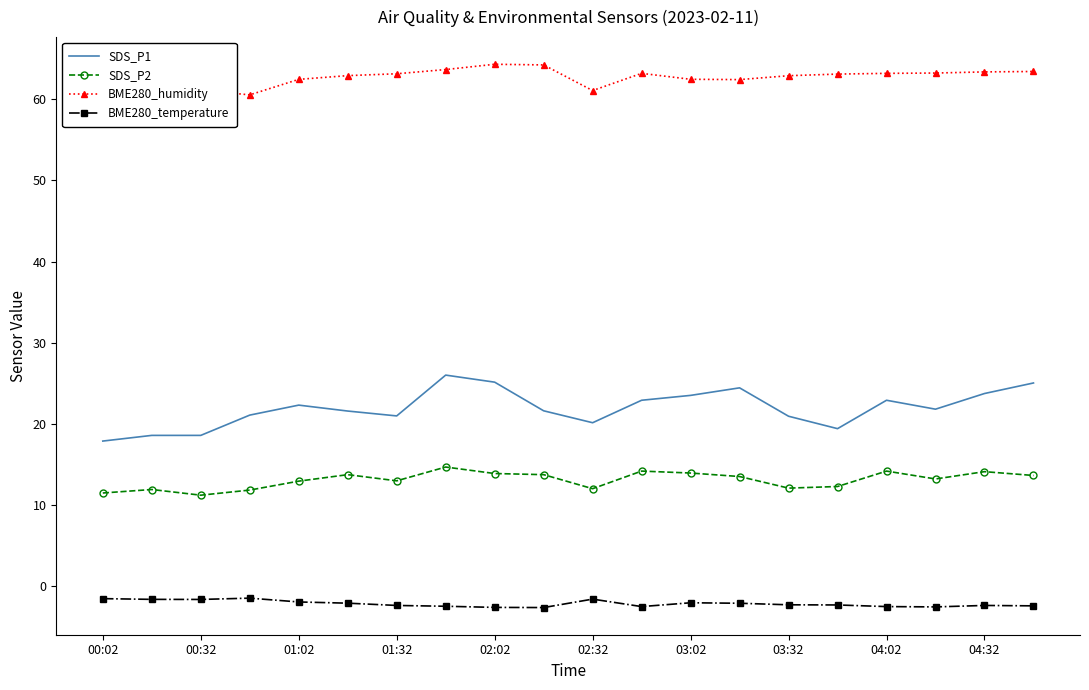

The value of SDS_P2 at 03:02 is 13.9. True or false?

True